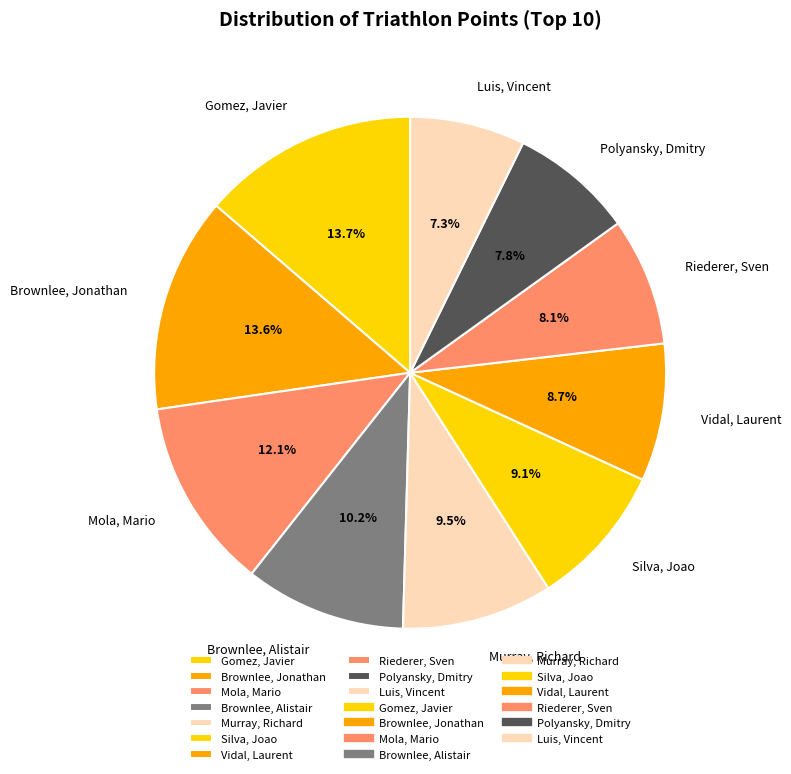

What is the ratio of the value at Silva, Joao to the value at Murray, Richard?

1.0